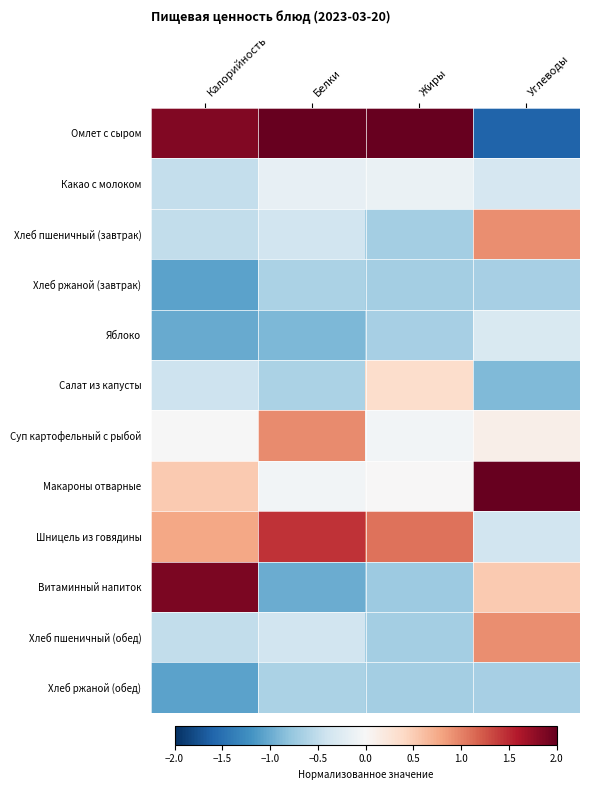

How many distinct data groups are displayed?

12